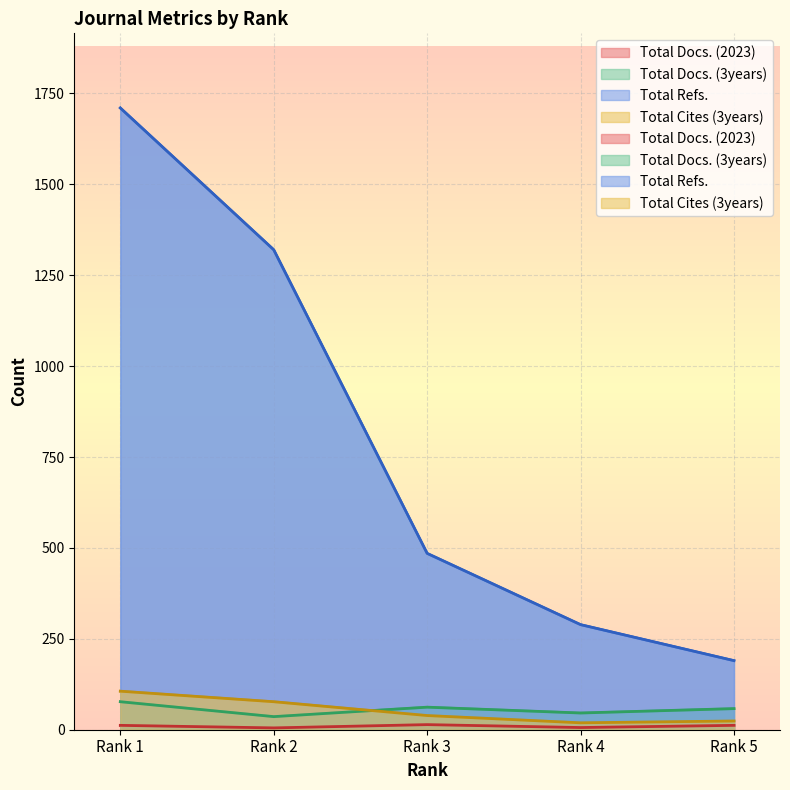

Reading left to right, what are all the values shown in this chart?

Total Docs. (2023): Rank 1=12	Rank 2=5	Rank 3=14	Rank 4=6	Rank 5=12
Total Docs. (3years): Rank 1=77	Rank 2=36	Rank 3=62	Rank 4=46	Rank 5=58
Total Refs.: Rank 1=1710	Rank 2=1320	Rank 3=485	Rank 4=289	Rank 5=190
Total Cites (3years): Rank 1=106	Rank 2=77	Rank 3=39	Rank 4=19	Rank 5=24